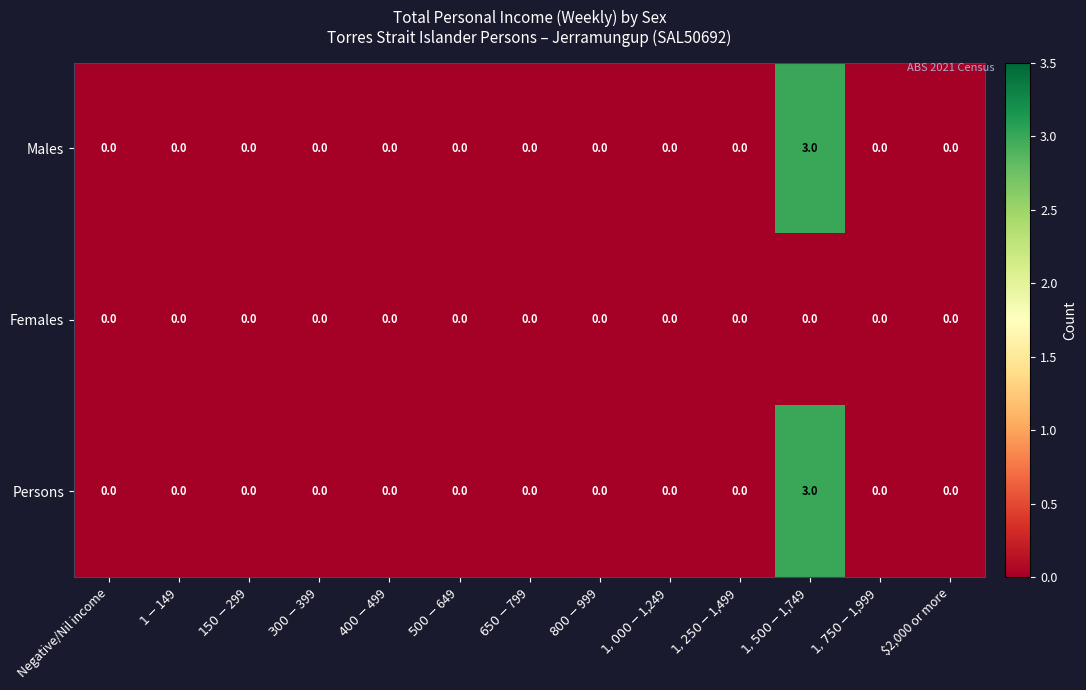

What is the sum of all Males values?

3